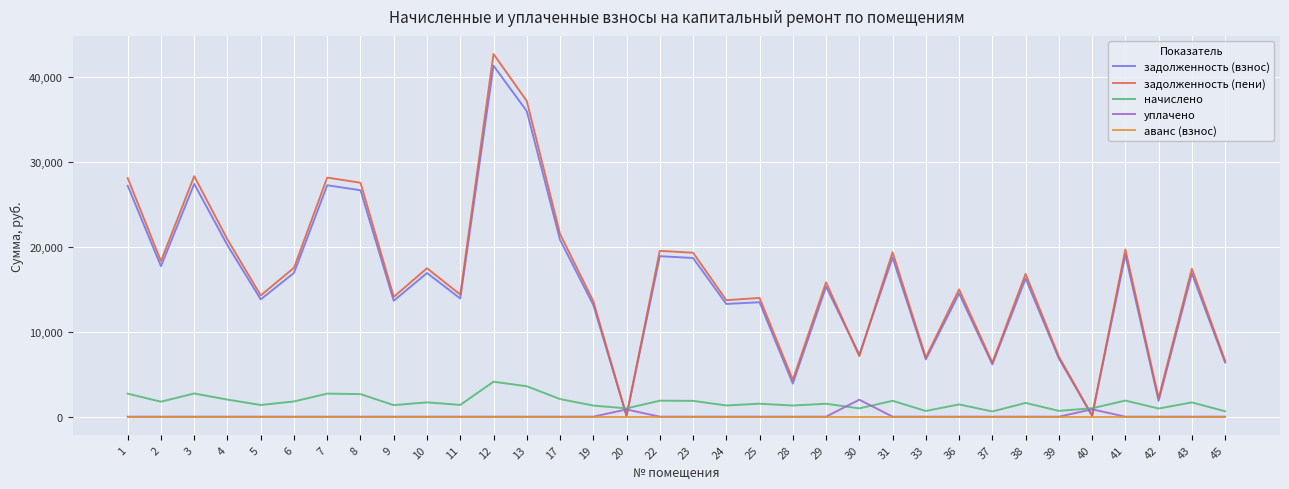

List the series in order of their peak value, highest first.

задолженность (пени), задолженность (взнос), начислено, уплачено, аванс (взнос)